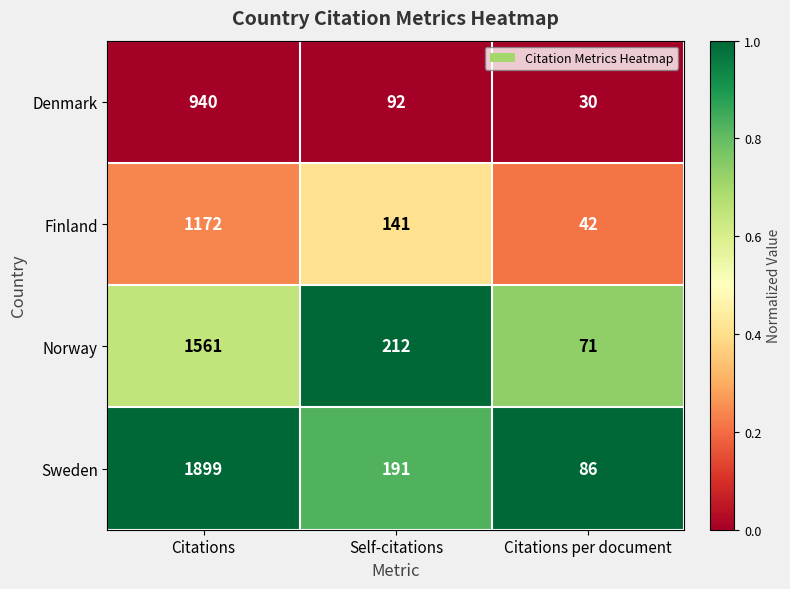

Is it true that Norway equals 212 at Self-citations?

True